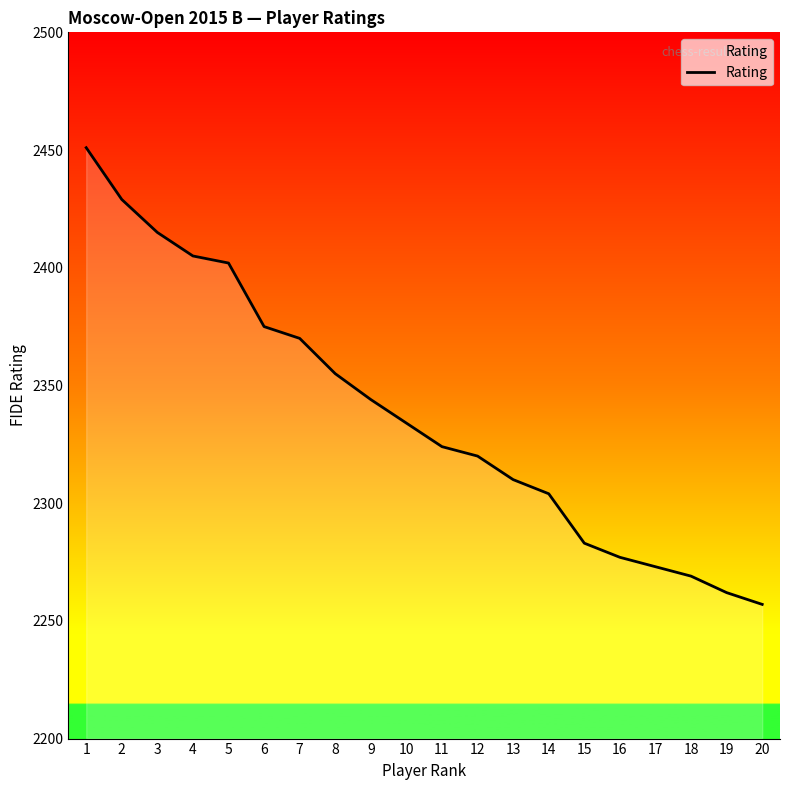

Between 16 and 5, which is larger?

5